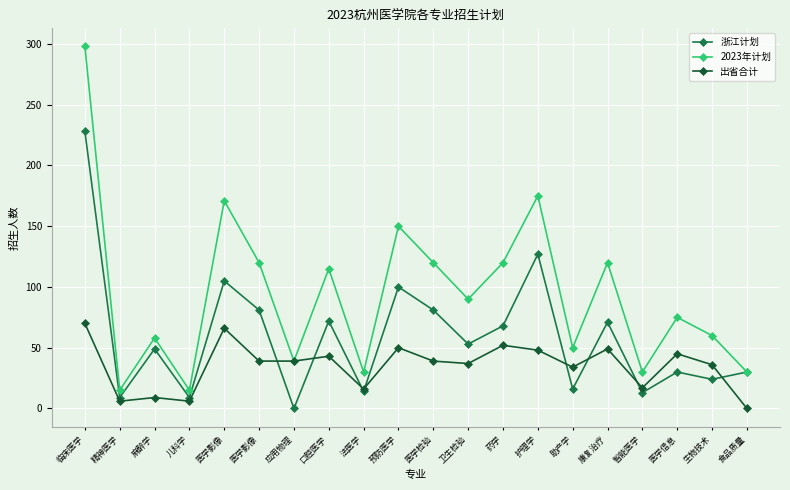

What are all the series names shown in the legend?

浙江计划, 2023年计划, 出省合计